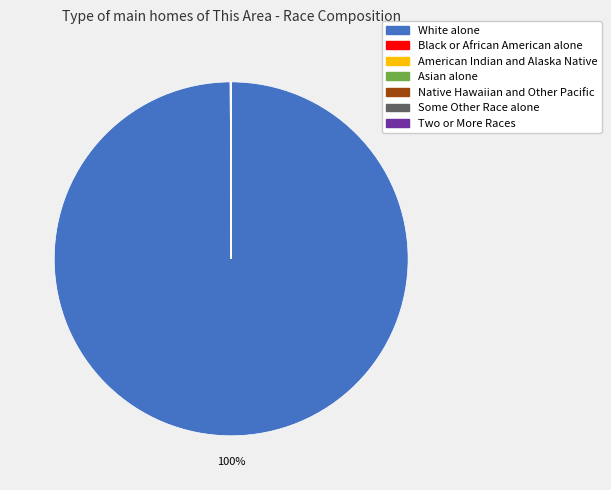

Is there a majority slice in this chart?

Yes